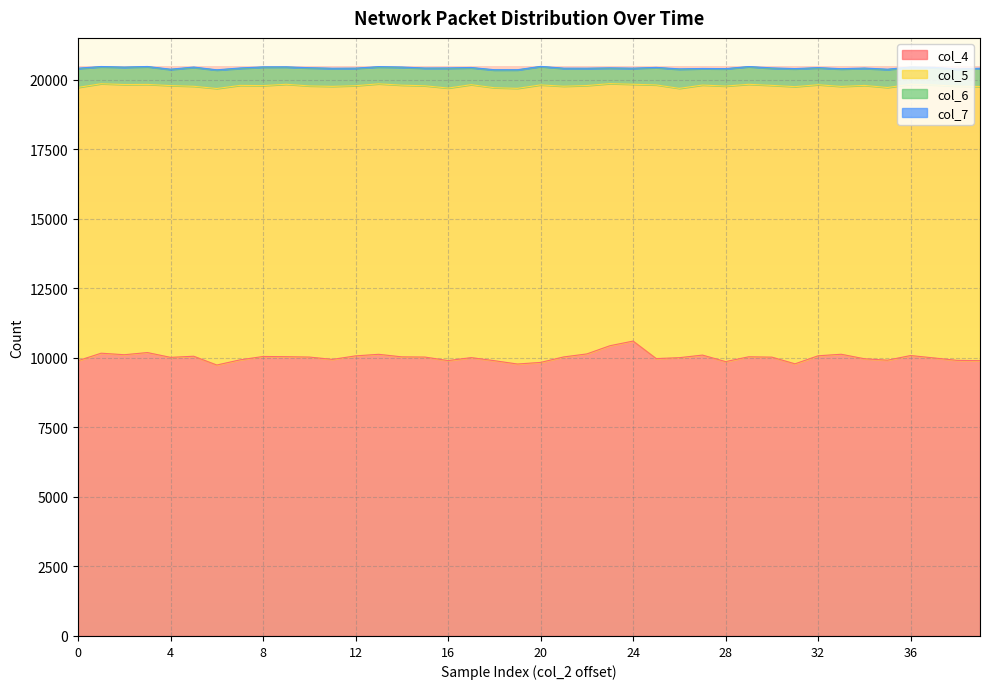

How many data points does each series have?

40